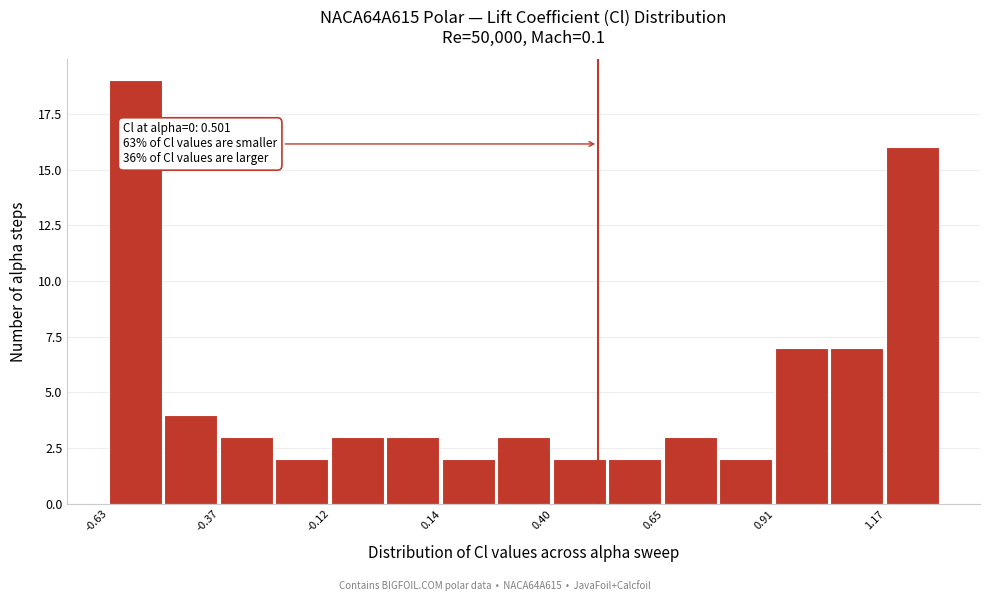

Read against the x-axis, roughly where is the centre of the tallest bar?

-0.55